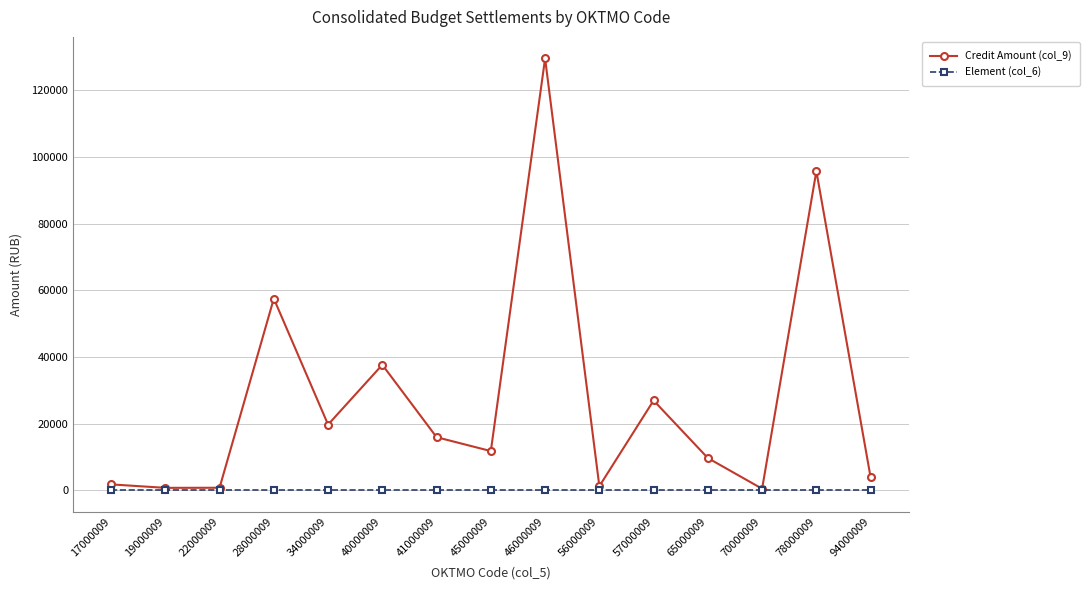

The value of Credit Amount (col_9) at 41000009 is 15927.4. True or false?

True